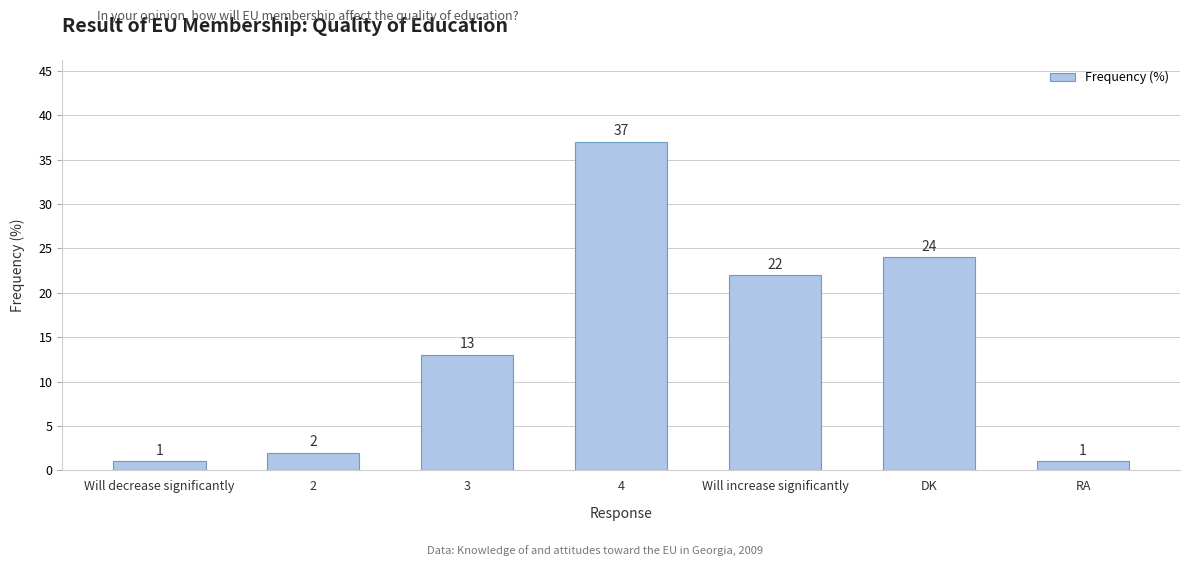

What is the label of the 5th bar from the left?

Will increase significantly